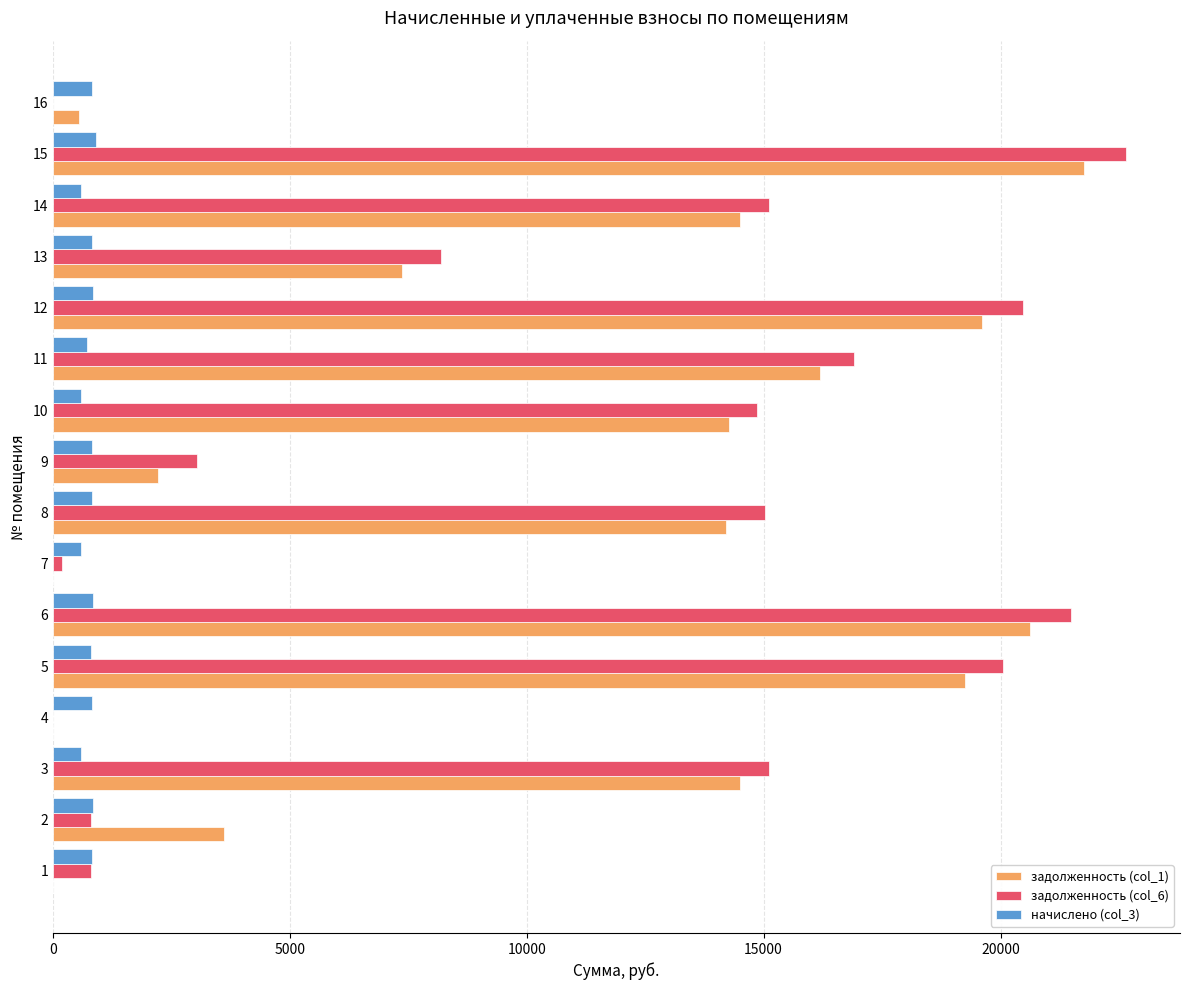

What is the maximum value shown in the chart?

22655.5